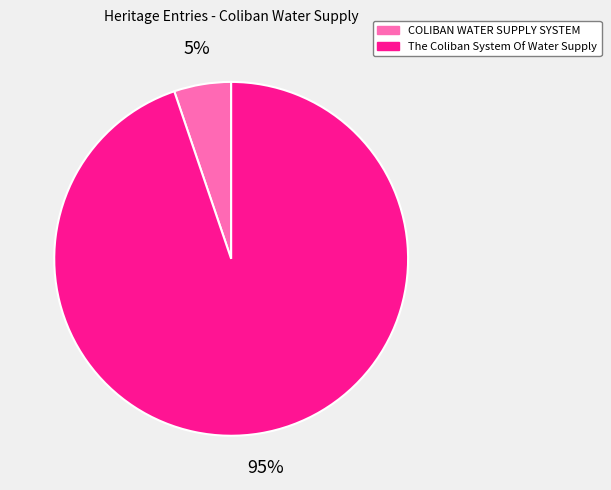

To the nearest percent, what portion does COLIBAN WATER SUPPLY SYSTEM represent?

5%